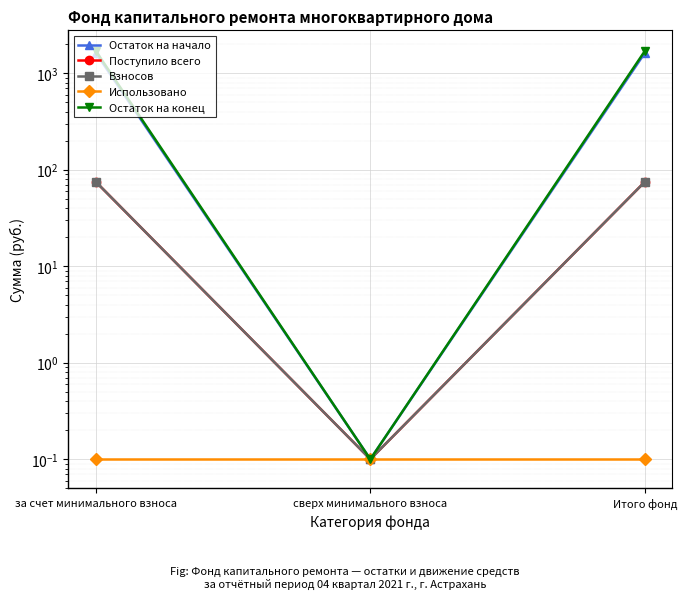

Is it true that Остаток на начало equals 1635.4 at Итого фонд?

True